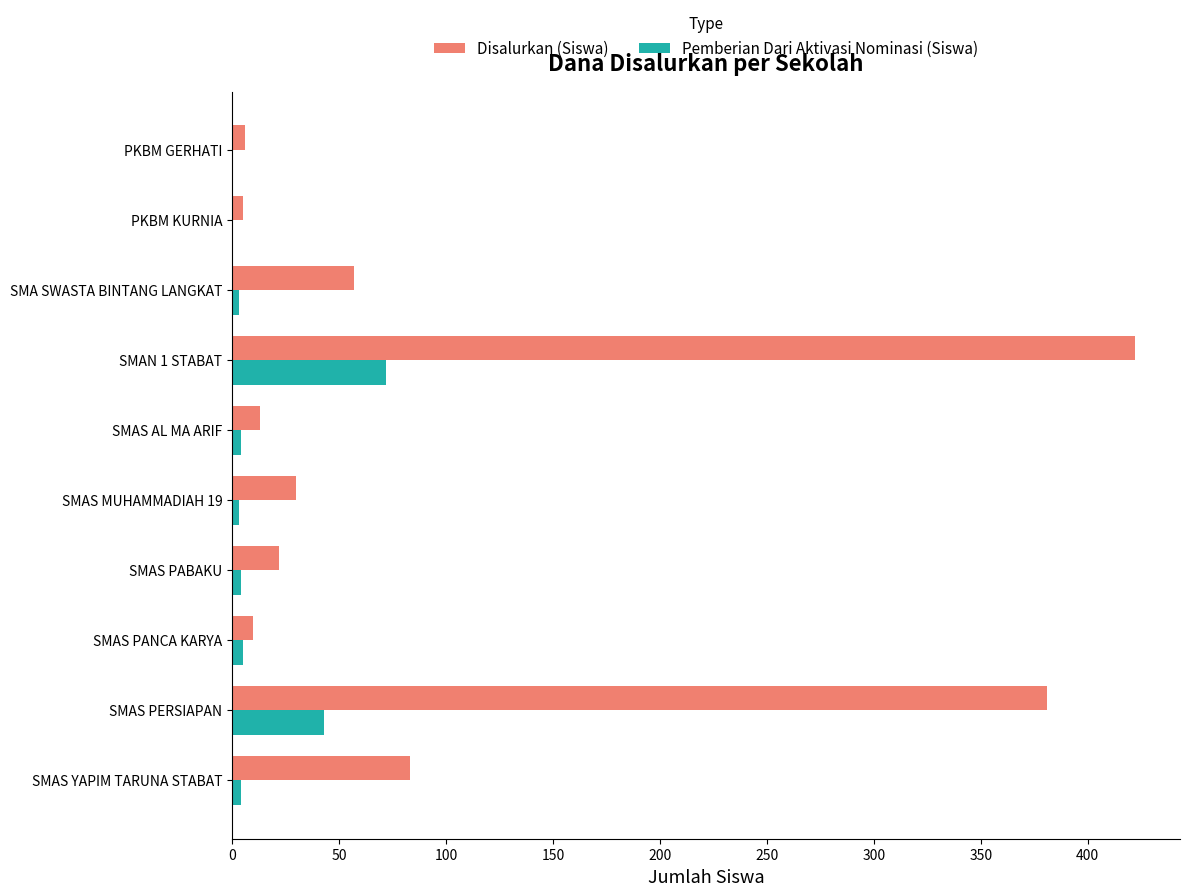

Is it true that Disalurkan (Siswa) equals 9 at SMAS MUHAMMADIAH 19?

False